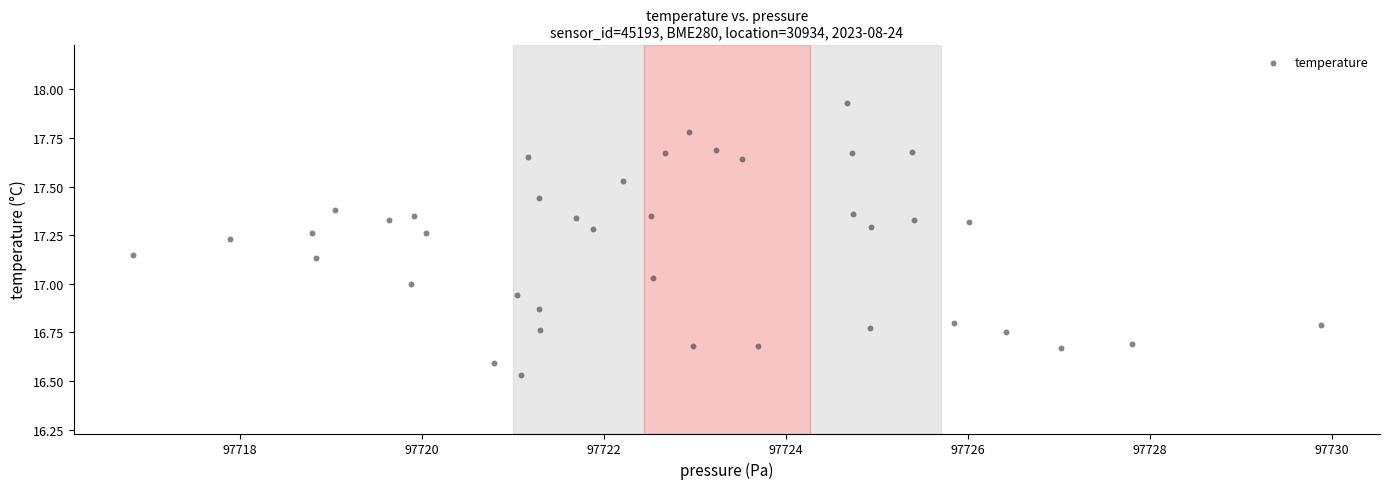

What is the range of Y values (max minus min)?

1.4